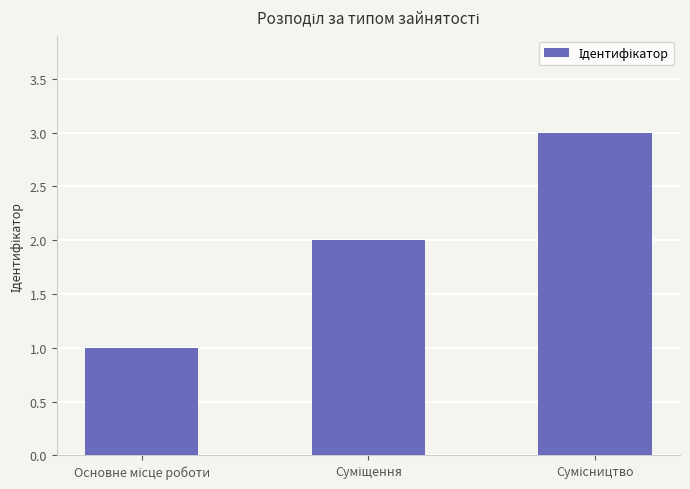

What is the sum of all values?

6